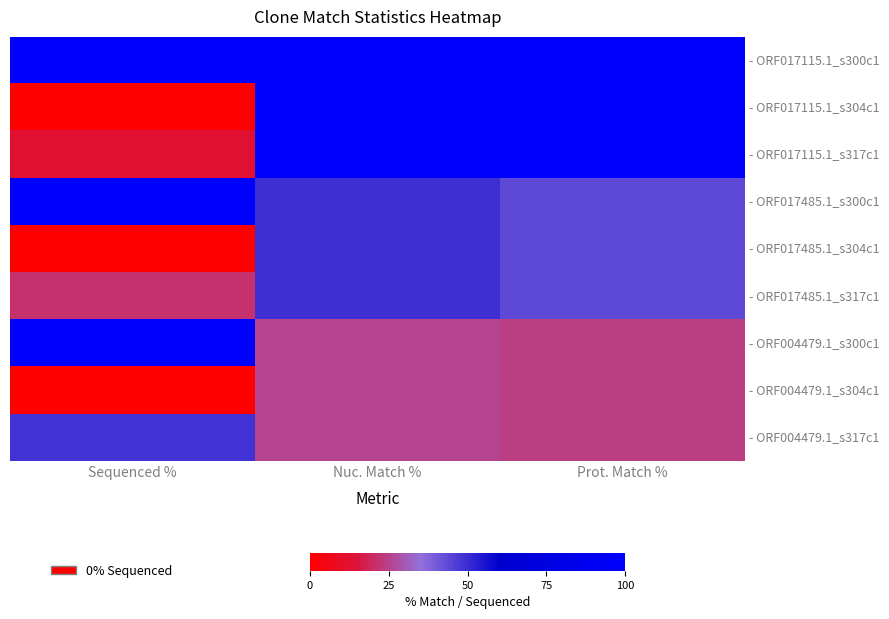

List the series in order of their peak value, highest first.

- ORF017115.1_s300c1, - ORF017485.1_s300c1, - ORF004479.1_s300c1, - ORF017115.1_s304c1, - ORF017115.1_s317c1, - ORF017485.1_s304c1, - ORF017485.1_s317c1, - ORF004479.1_s317c1, - ORF004479.1_s304c1